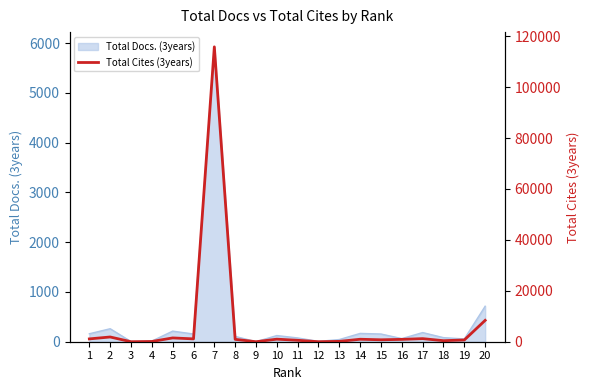

Reading left to right, extract all data points from this chart.

1=1109	2=1862	3=0	4=92	5=1494	6=1114	7=115819	8=932	9=0	10=1005	11=560	12=0	13=143	14=969	15=760	16=919	17=1210	18=408	19=690	20=8390